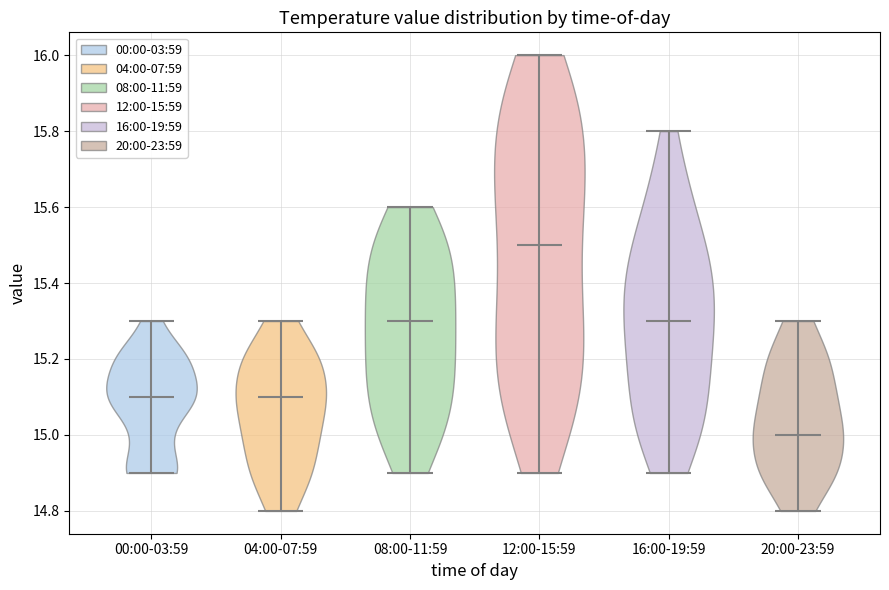

Reading left to right, read every violin against the y-axis: where its median line is, and the lowest and highest points it reaches. The values are not printed on the chart, so give them approximately, as read against the axis.

00:00-03:59: median line 15.1, lowest point 14.9, highest point 15.3
04:00-07:59: median line 15.1, lowest point 14.8, highest point 15.3
08:00-11:59: median line 15.3, lowest point 14.9, highest point 15.6
12:00-15:59: median line 15.5, lowest point 14.9, highest point 16.0
16:00-19:59: median line 15.3, lowest point 14.9, highest point 15.8
20:00-23:59: median line 15.0, lowest point 14.8, highest point 15.3